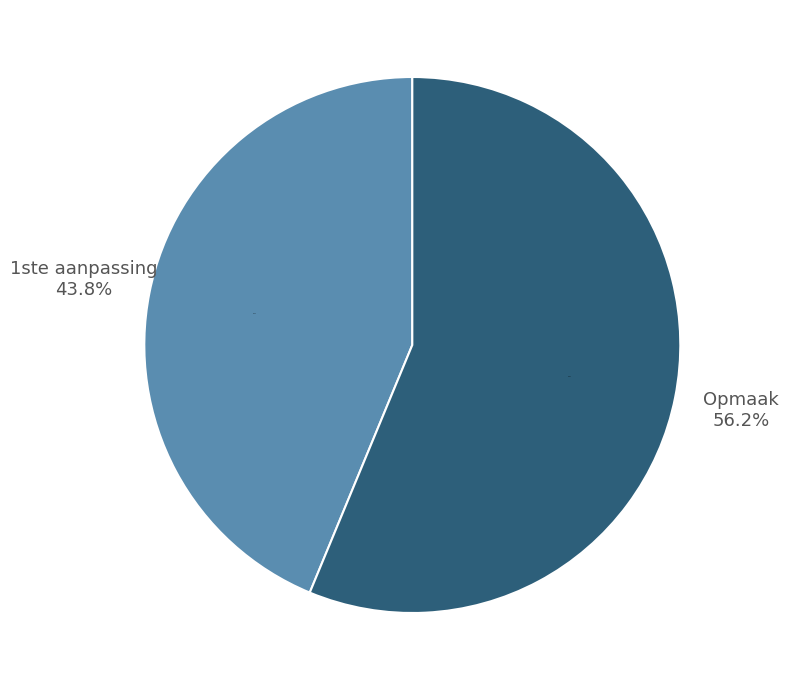

What percentage is the 1ste aanpassing slice, to the nearest percent?

44%